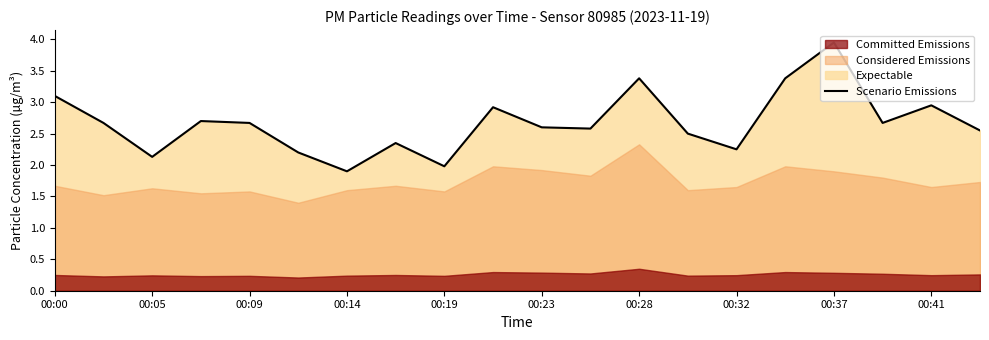

What is the maximum value shown in the chart?

4.0